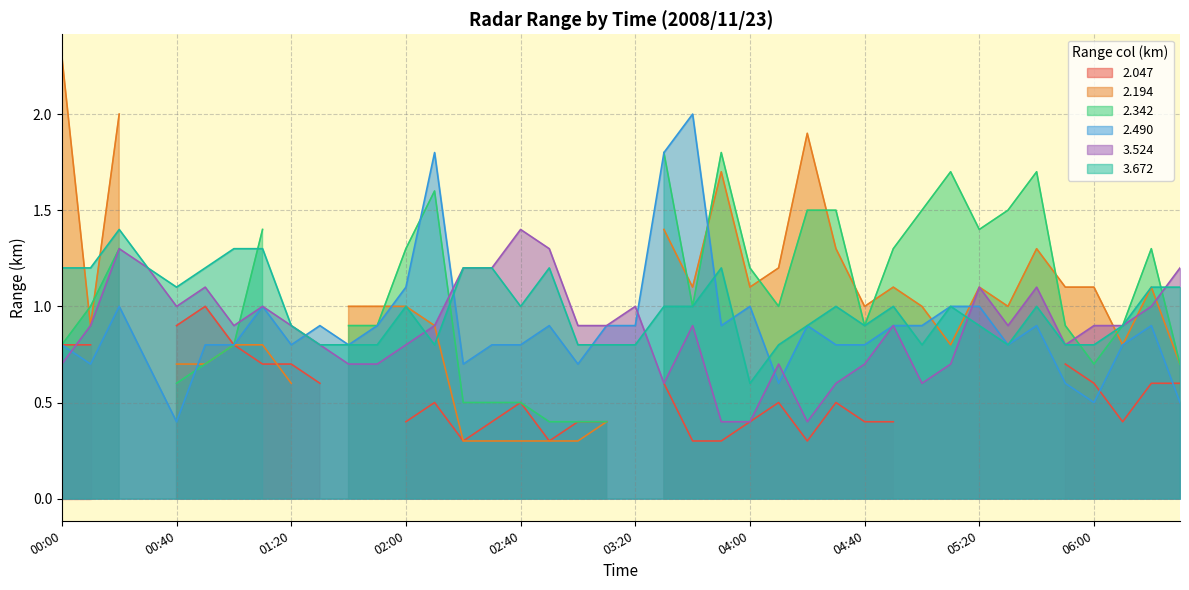

List the labels in order of   3.524 value, largest first.

02:40, 00:20, 02:50, 00:30, 02:20, 02:30, 06:30, 00:50, 05:20, 05:40, 00:40, 01:10, 03:20, 06:20, 00:10, 01:00, 01:20, 02:10, 03:00, 03:10, 03:40, 04:50, 05:30, 06:00, 06:10, 01:30, 02:00, 05:50, 00:00, 01:40, 01:50, 04:10, 04:40, 05:10, 03:30, 04:30, 05:00, 03:50, 04:00, 04:20